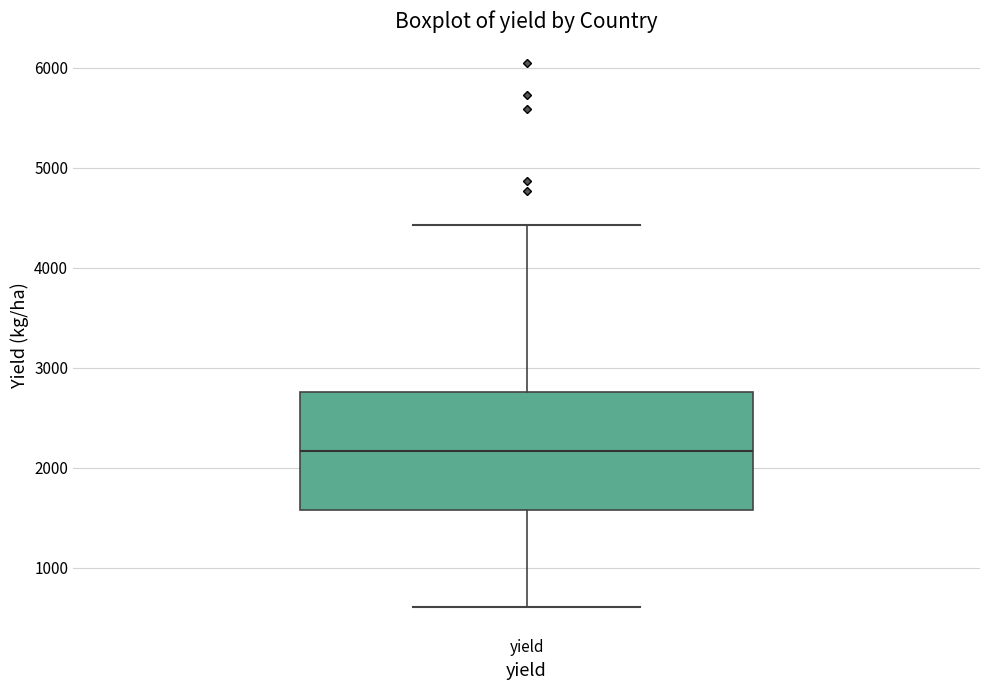

Where does the median line of the box for yield sit on the y-axis? The values are not printed on the chart, so give them approximately, as read against the axis.

2200